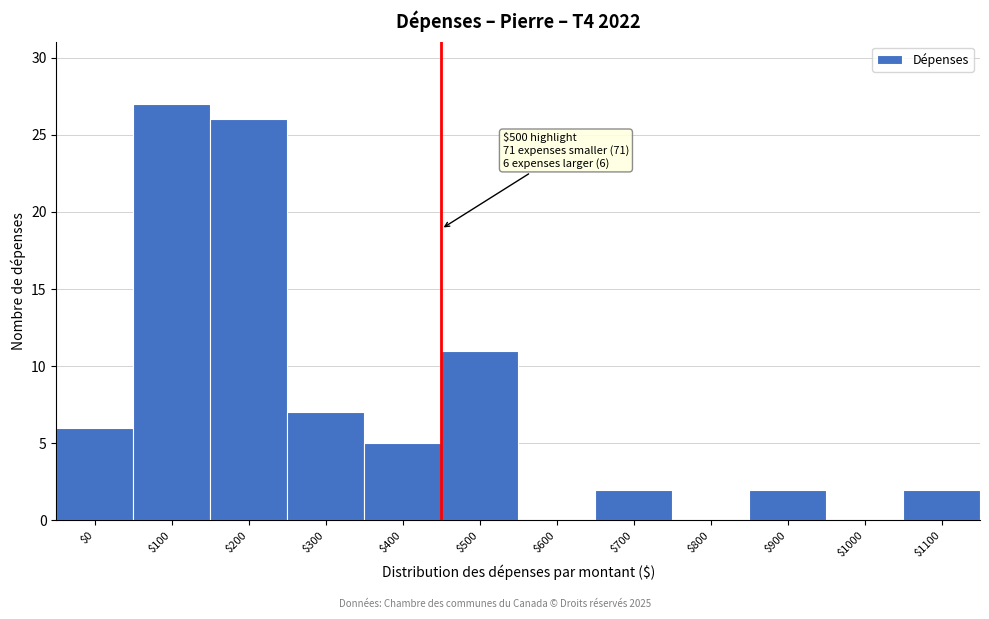

True or false: the data shows 11 at $500.

True